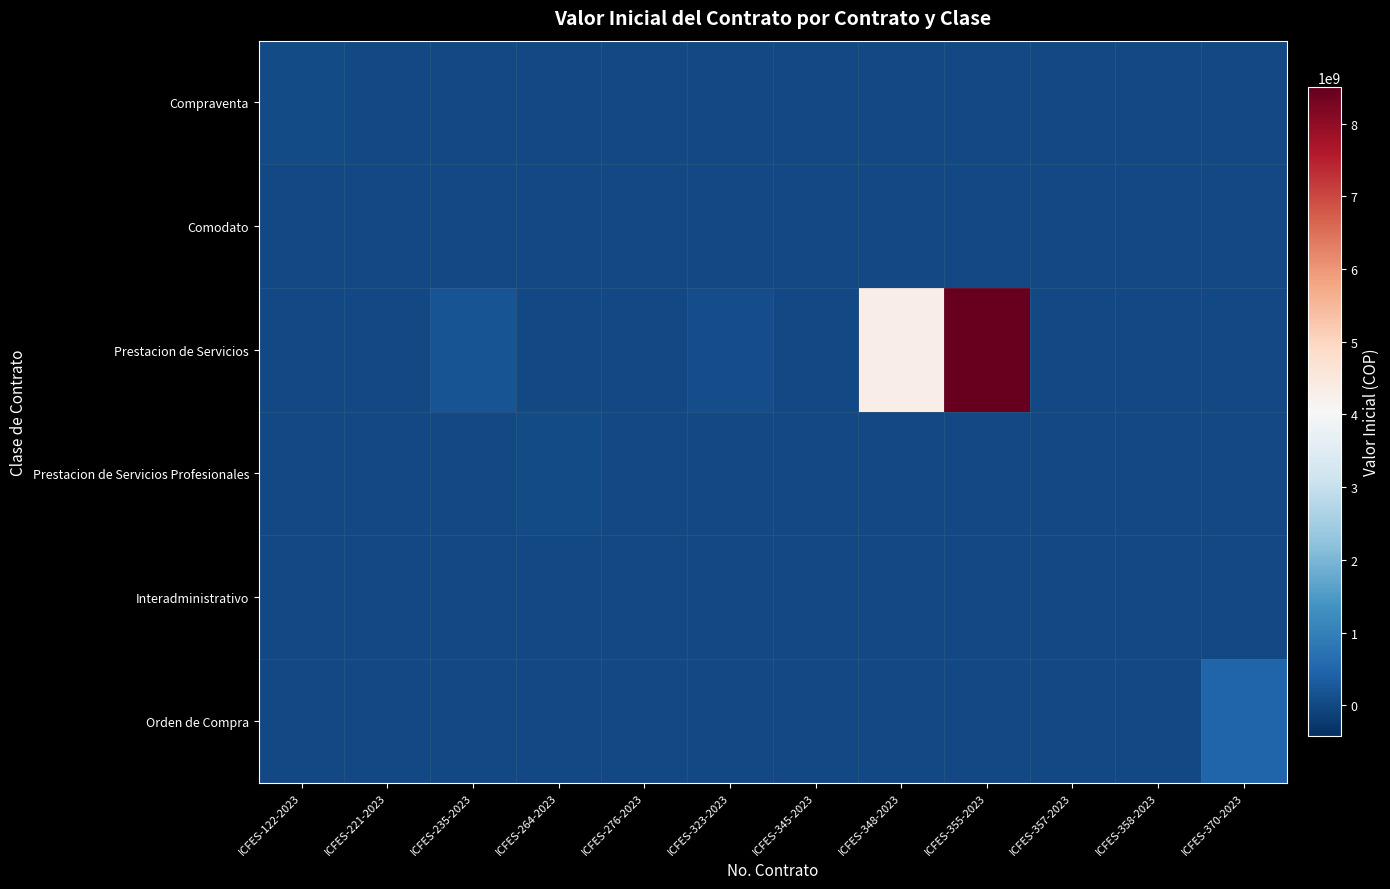

What is the difference between the highest and lowest values at ICFES-370-2023?

455671860